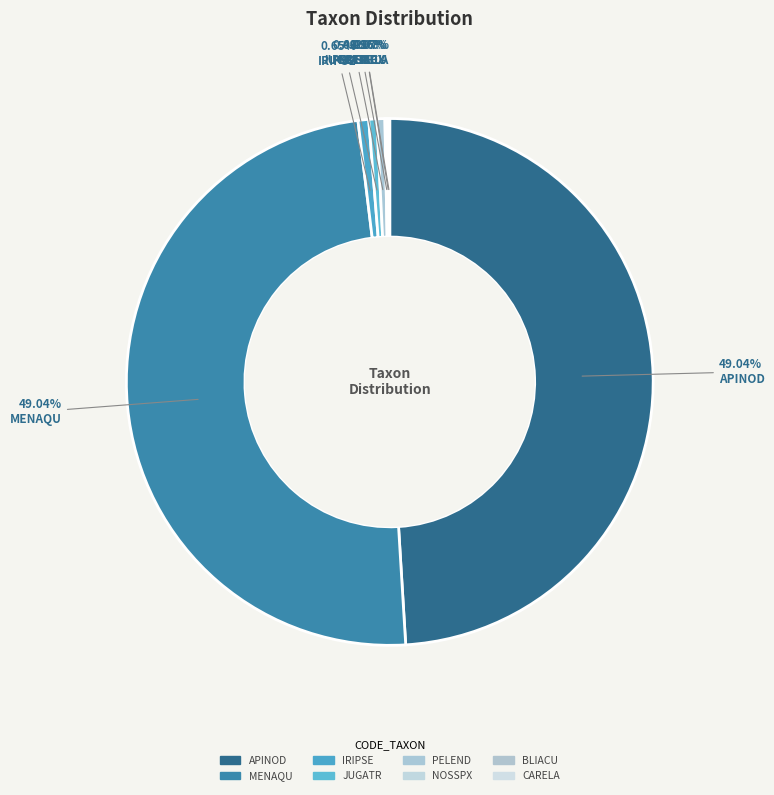

To the nearest percent, what portion does IRIPSE represent?

1%